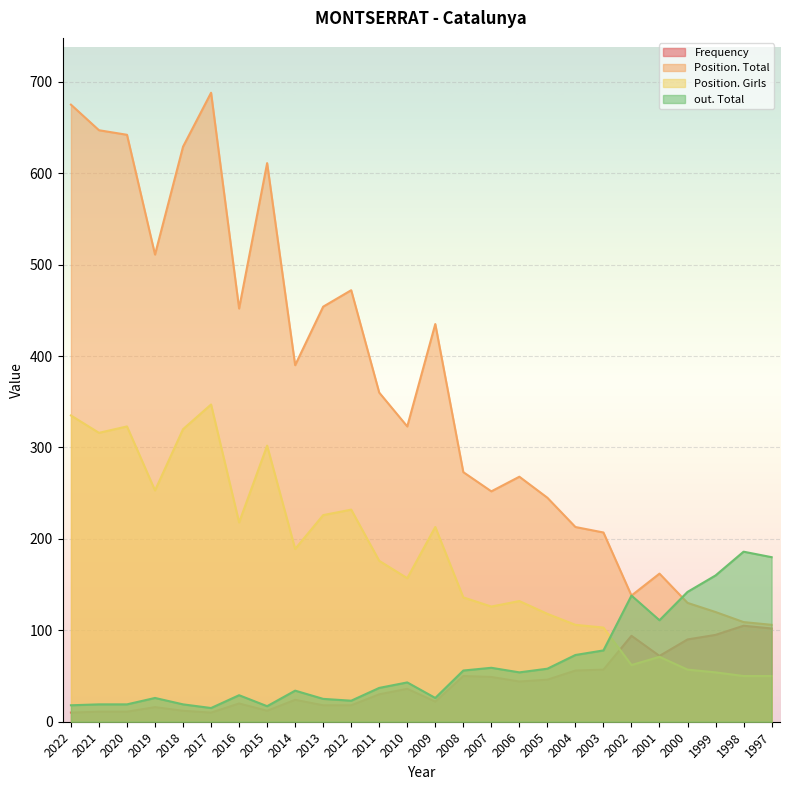

What is the minimum value for Position. Total?

106